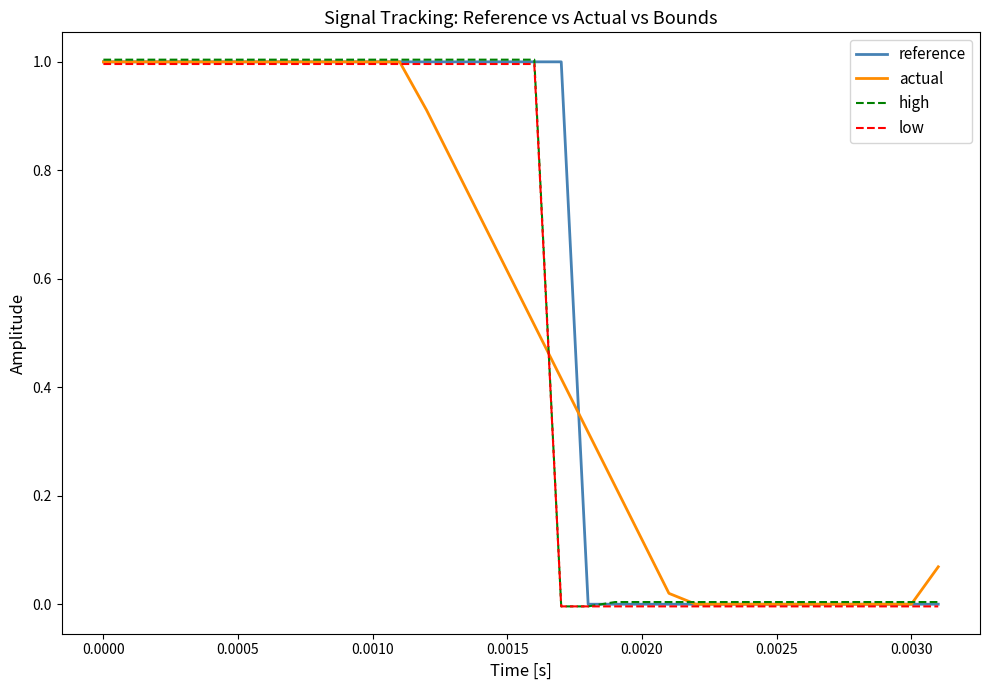

What is the highest value of the actual series?

1.0